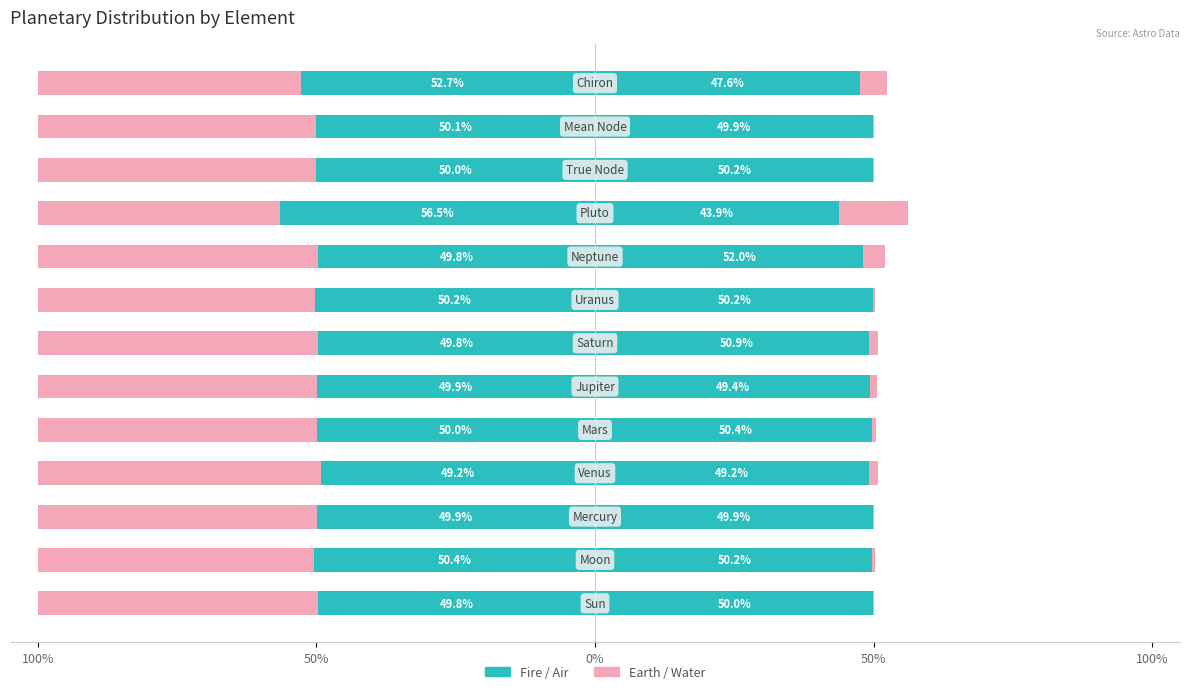

At how many categories does at least one series exceed -22?

13